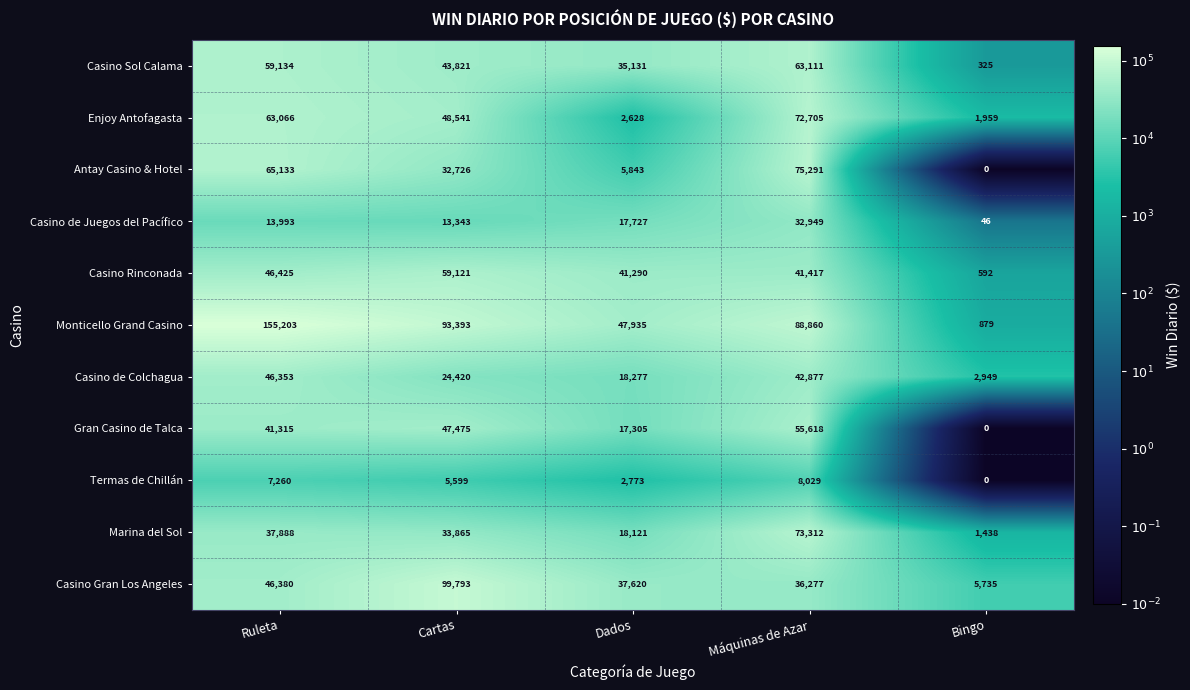

Which series has the largest range (max minus min)?

Monticello Grand Casino